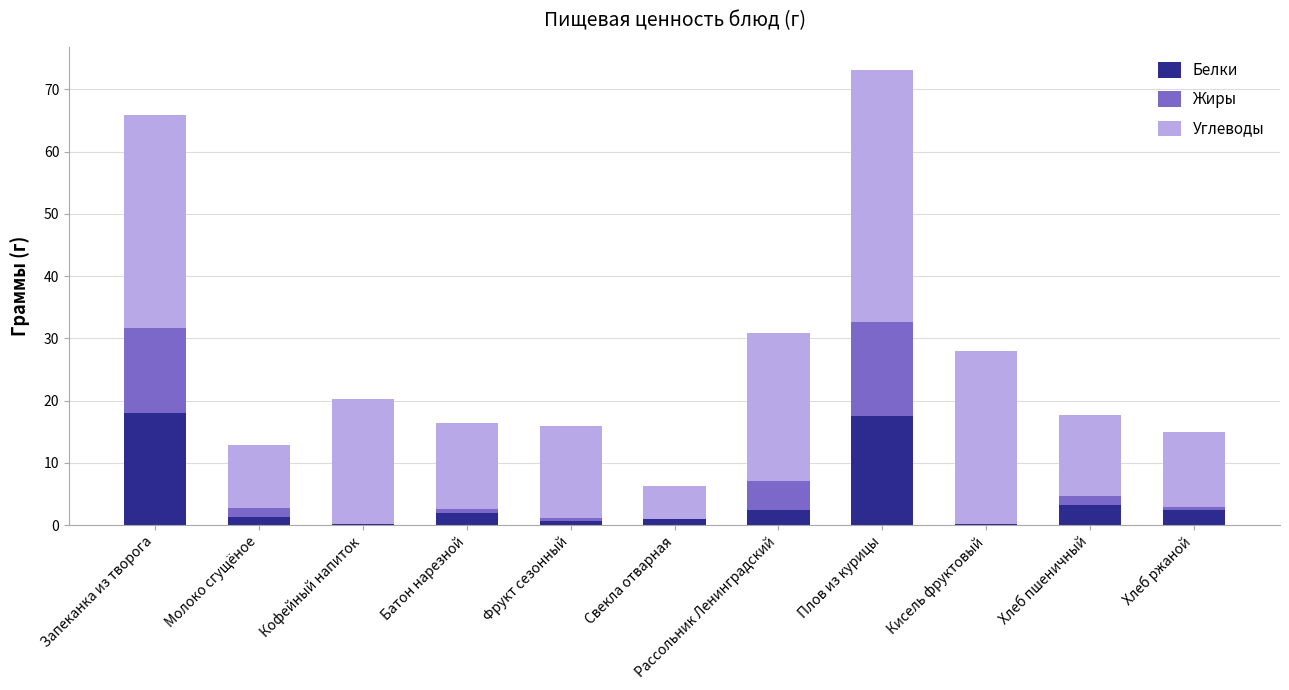

How many data points does each series have?

11